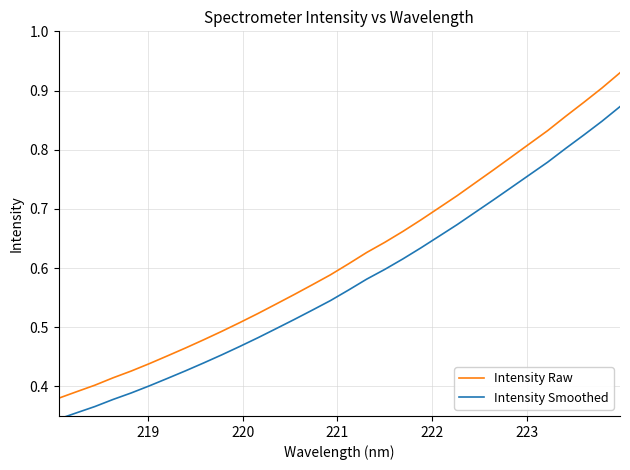

True or false: Intensity Smoothed and Intensity Raw cross at least once.

False